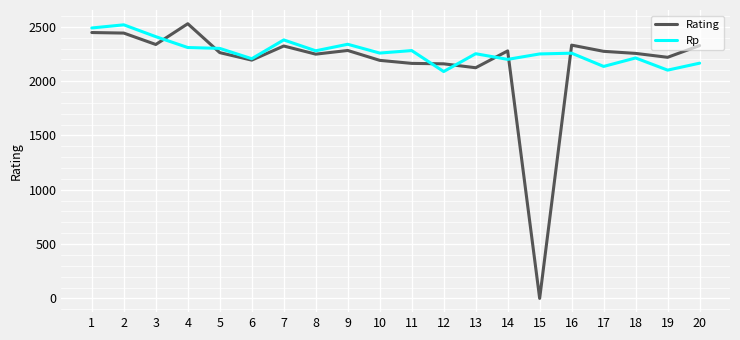

Between 2 and 8, which series saw the biggest shift?

Rp